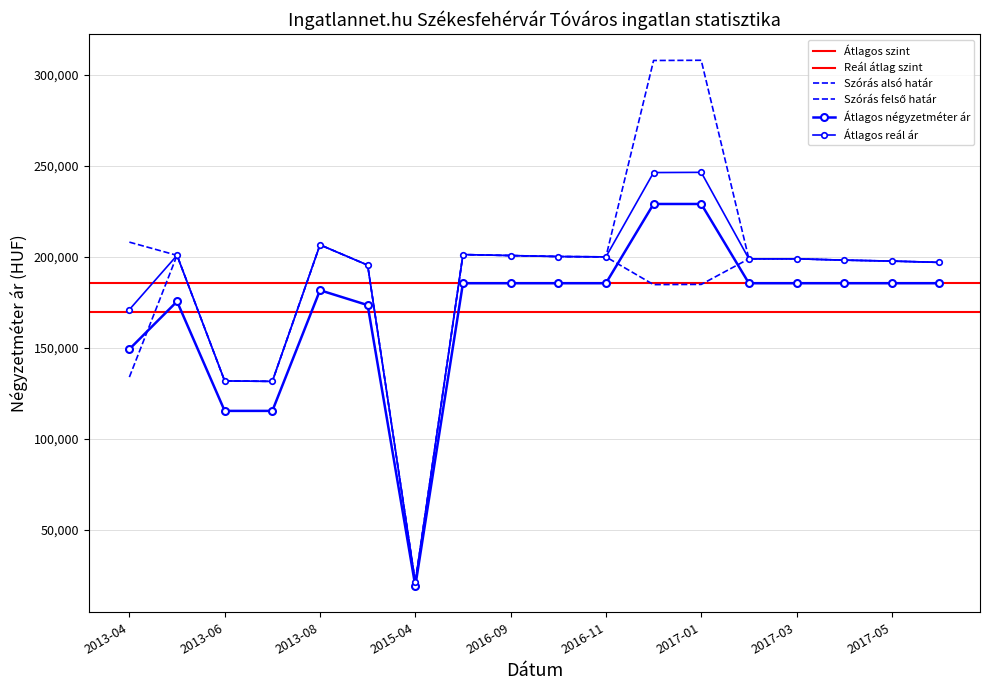

What is the minimum value shown in the chart?

19245